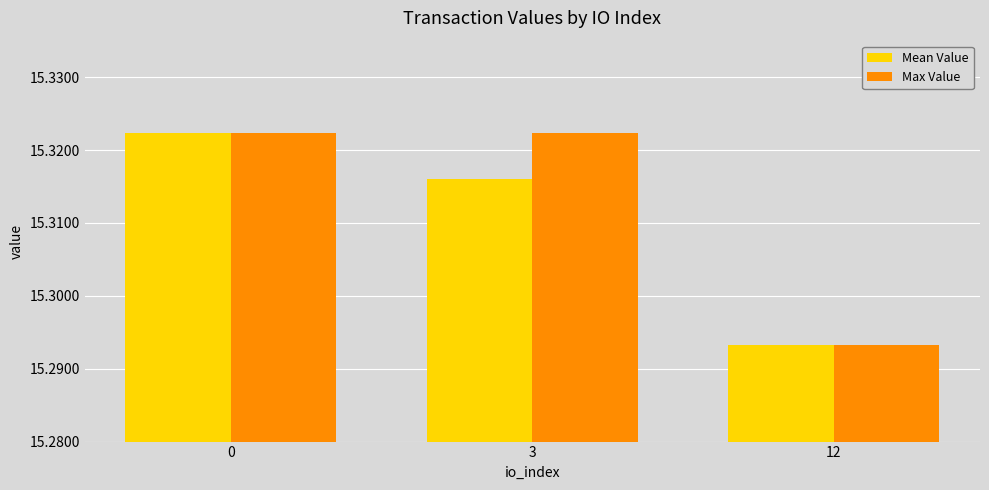

What is the sum of all Mean Value values?

45.9